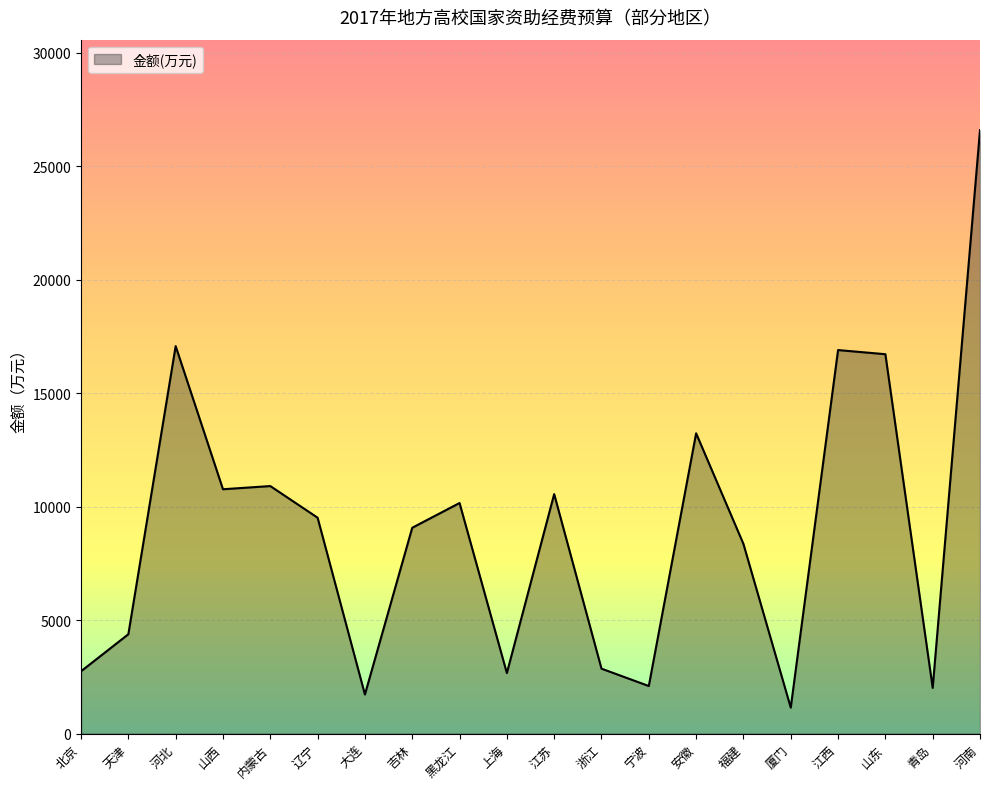

What is the difference between the second highest and second lowest values?

15353.3